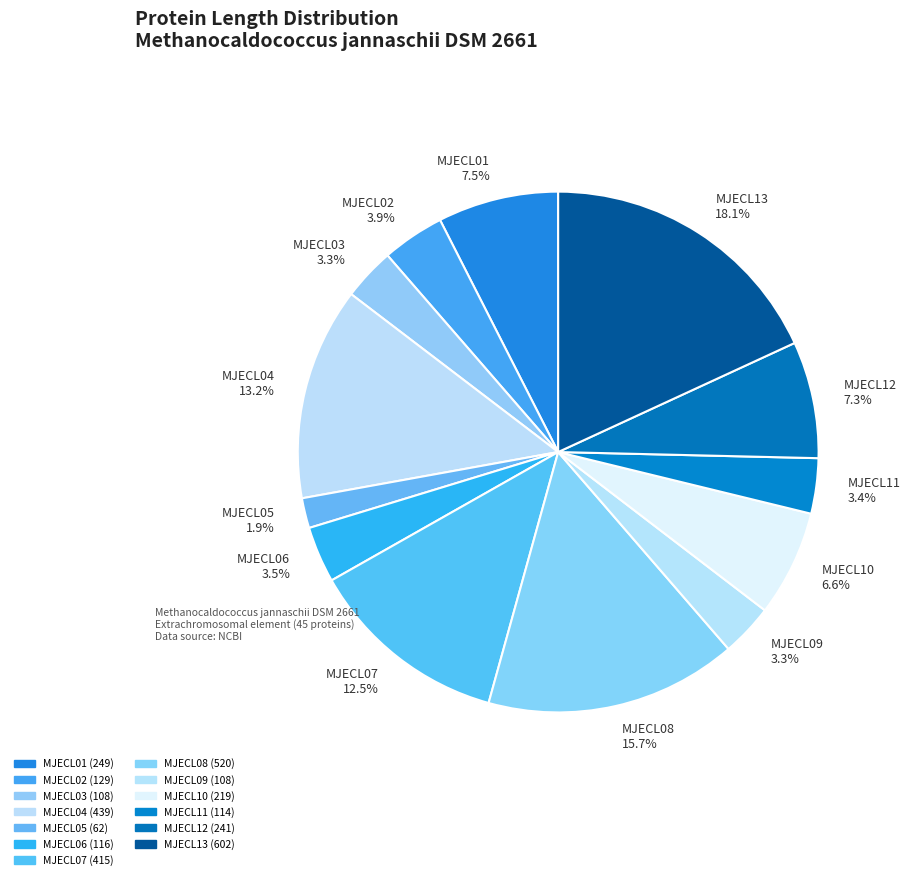

What is the smallest slice in the pie chart?

MJECL05